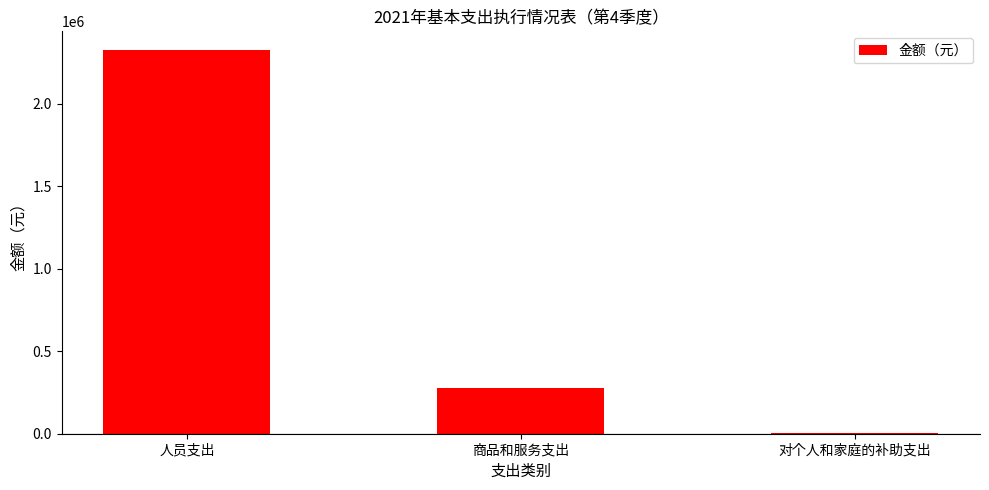

Which label corresponds to the largest value in the chart?

人员支出